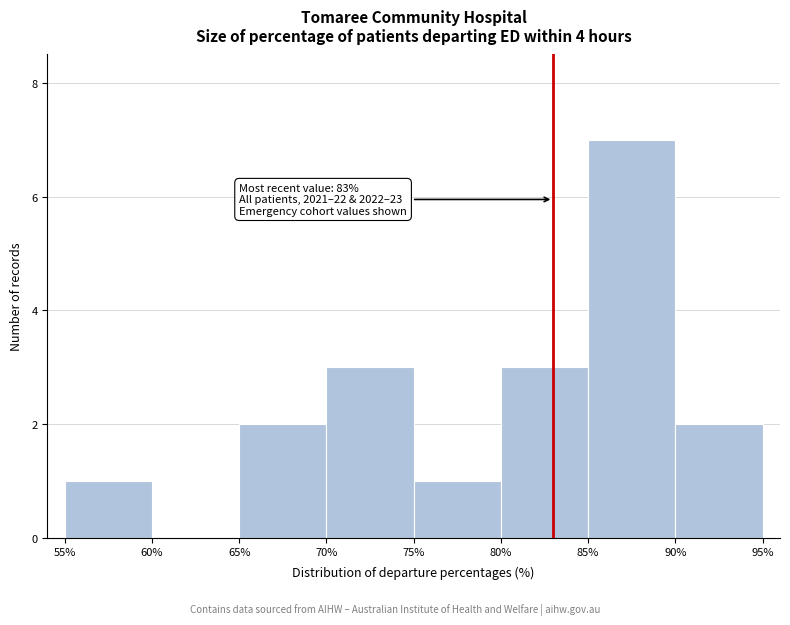

Over which range of the x-axis is the bar tallest?

85% to 90%